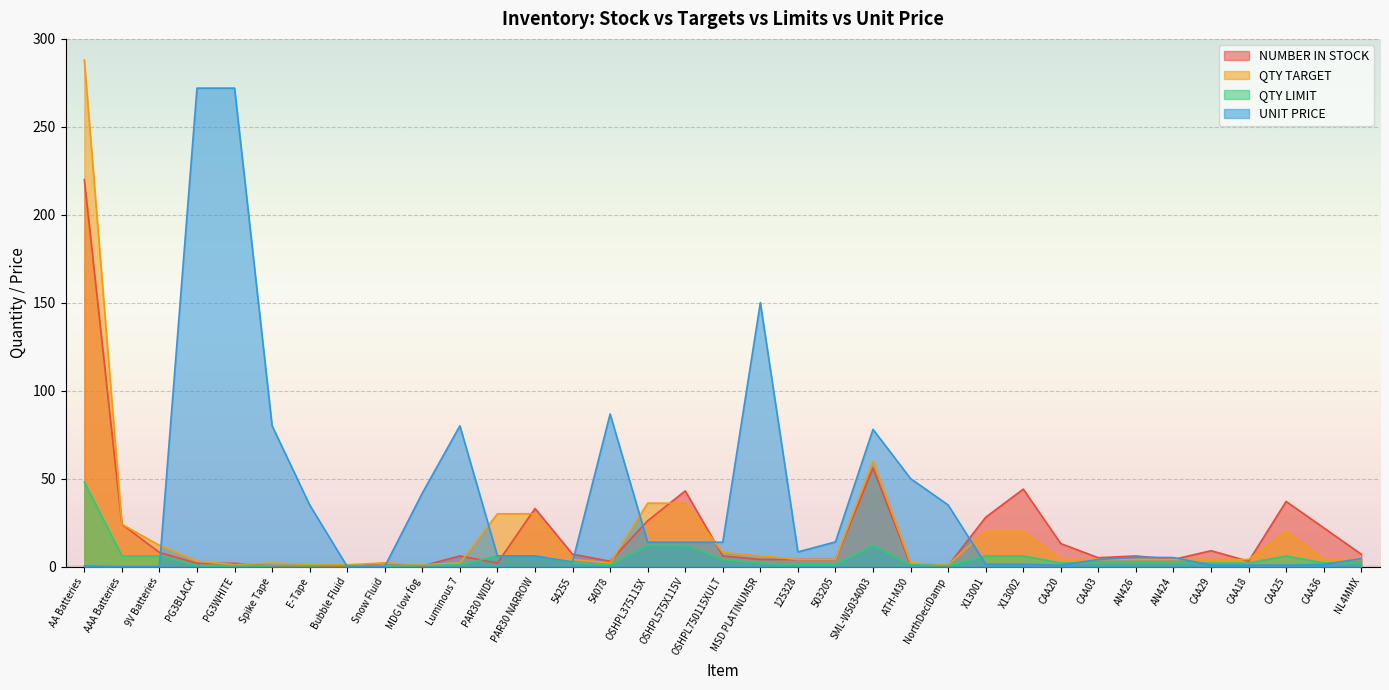

Between MDG low fog and 54078, which series saw the biggest shift?

UNIT PRICE